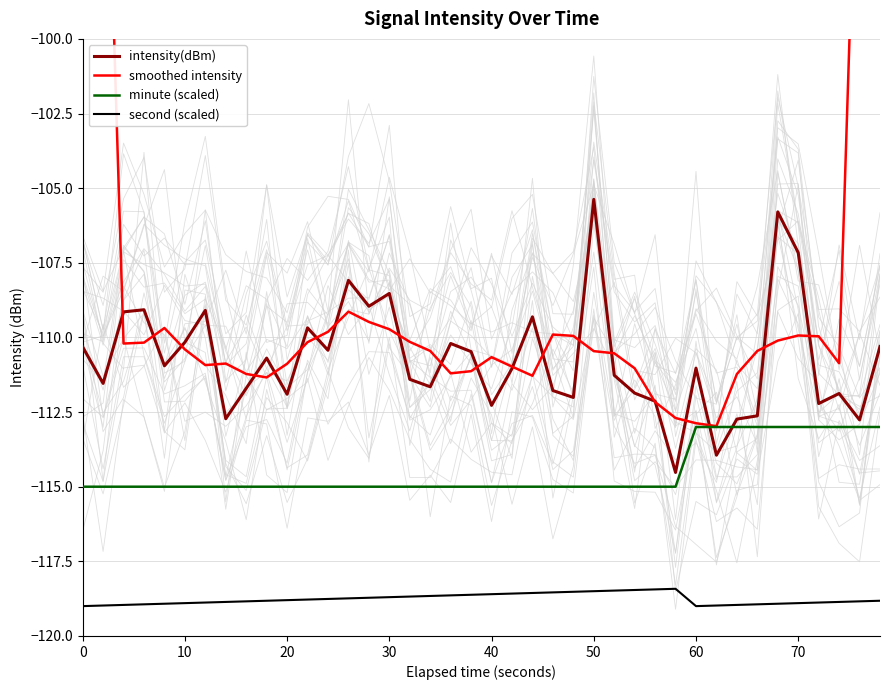

What is the lowest value of the minute (scaled) series?

-115.0